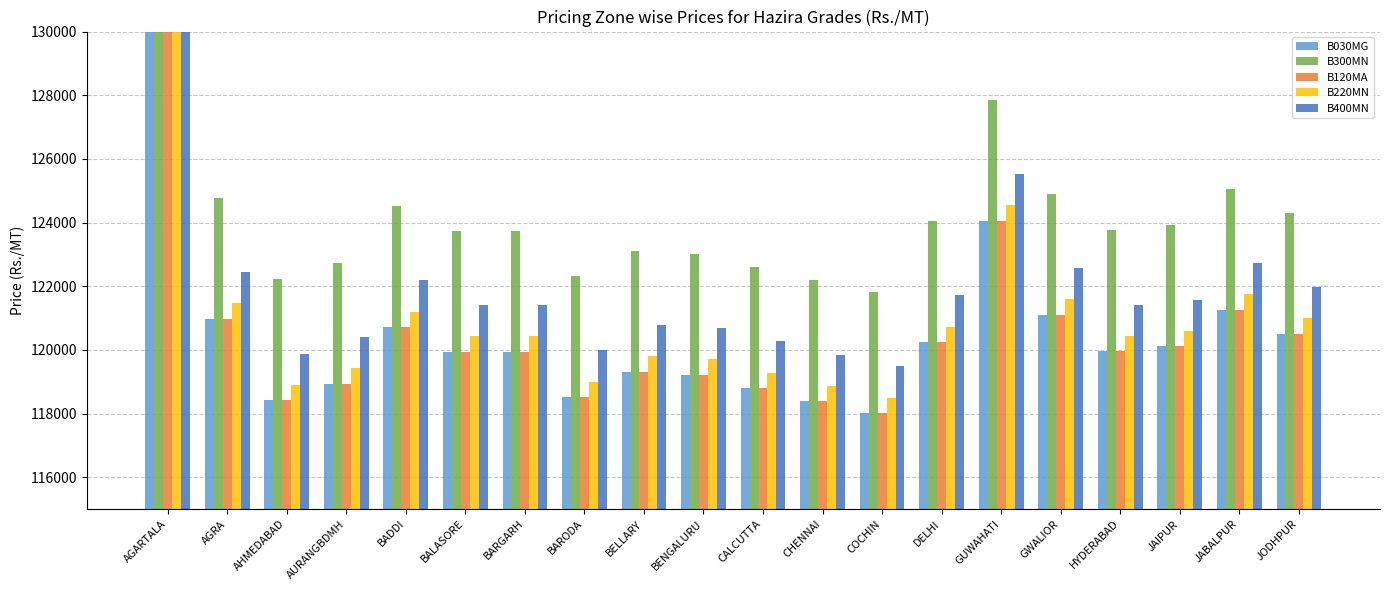

Are the bars grouped side by side (vs. stacked)?

Yes